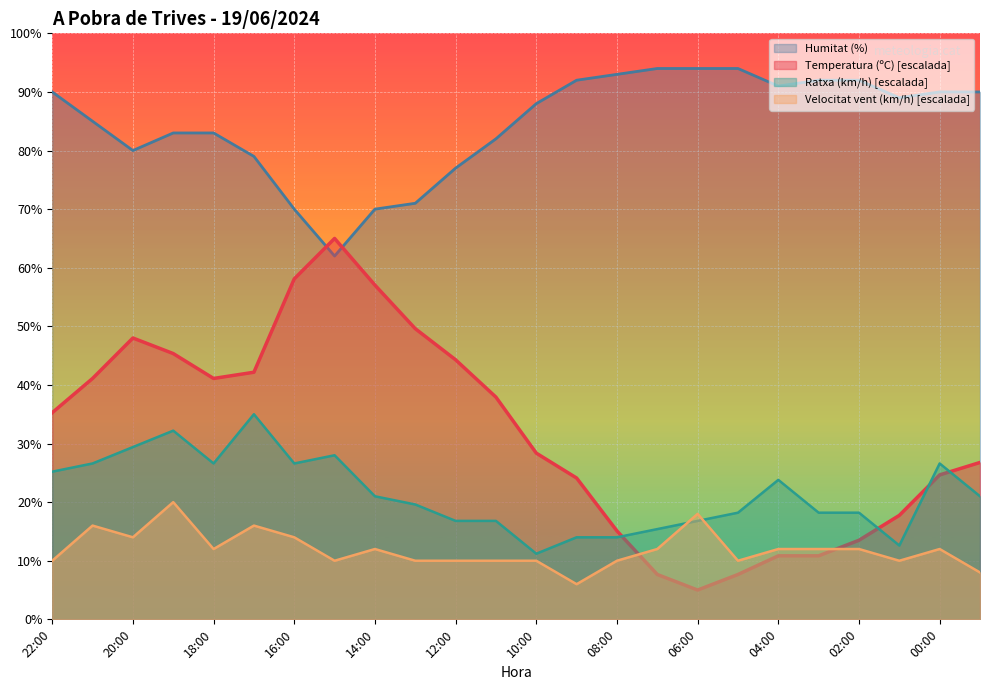

True or false: Humitat (%) has more than 1 points higher than both neighbors.

False